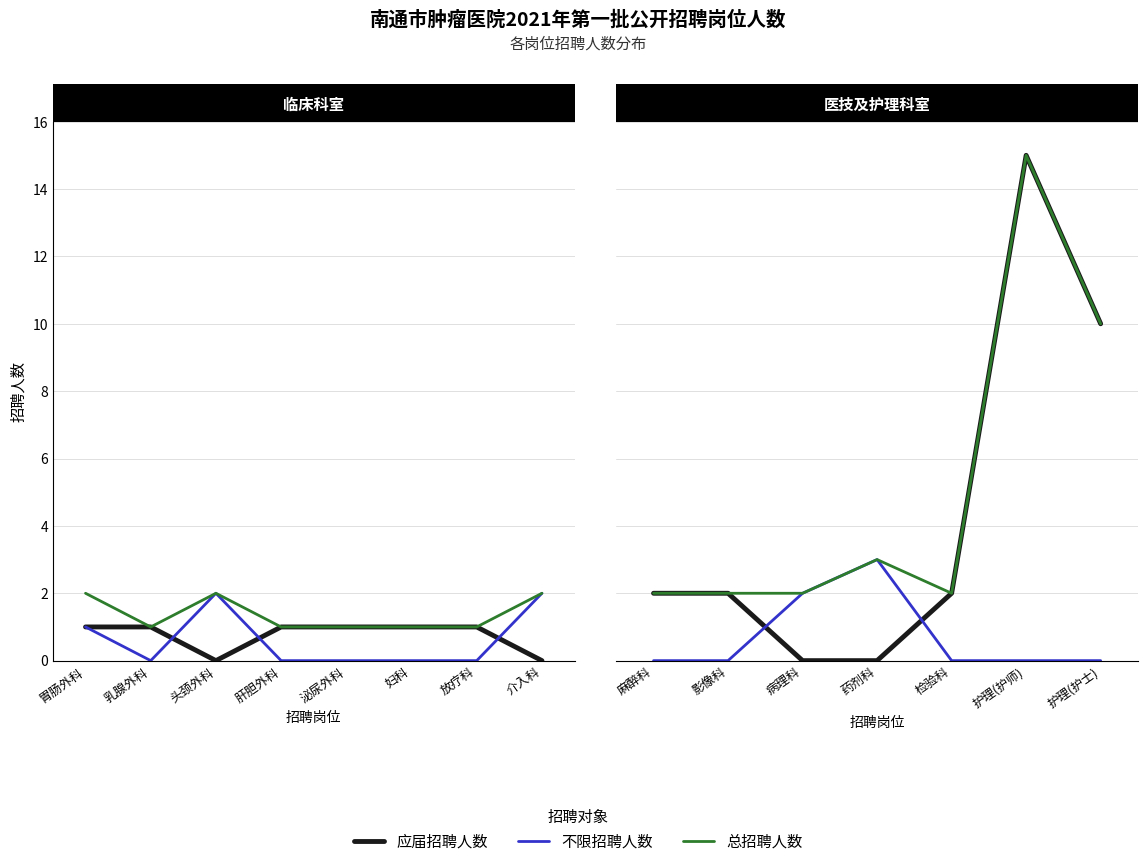

What is the value of the 应届招聘人数 point at the 7th from the left?

10